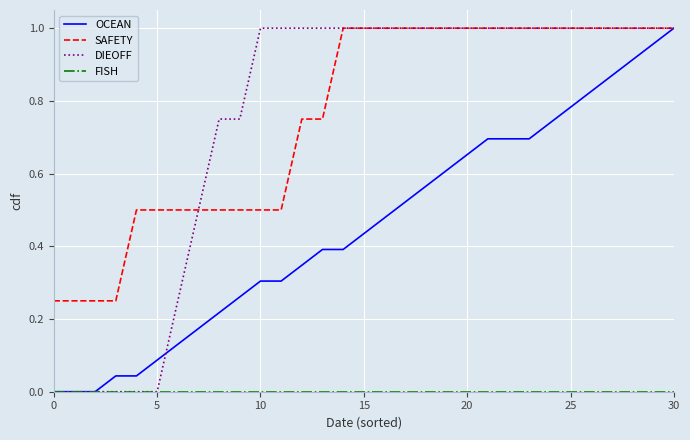

True or false: FISH and SAFETY cross at least once.

False